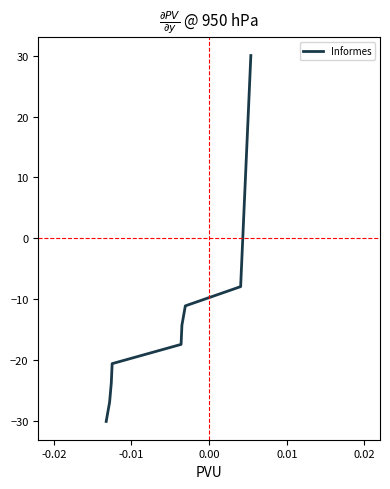

What is the difference between the maximum and minimum values?

60.0